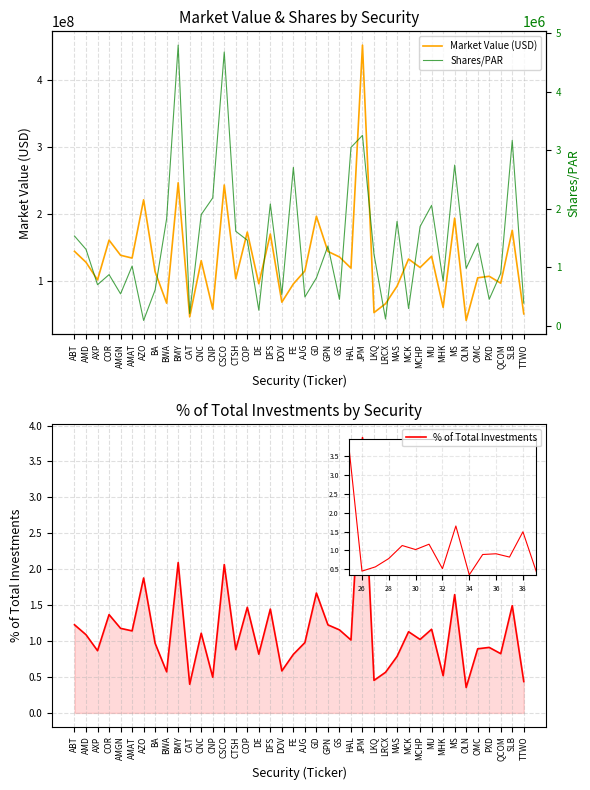

What is the approximate value of Market Value (USD) at MCK?

133478310.7